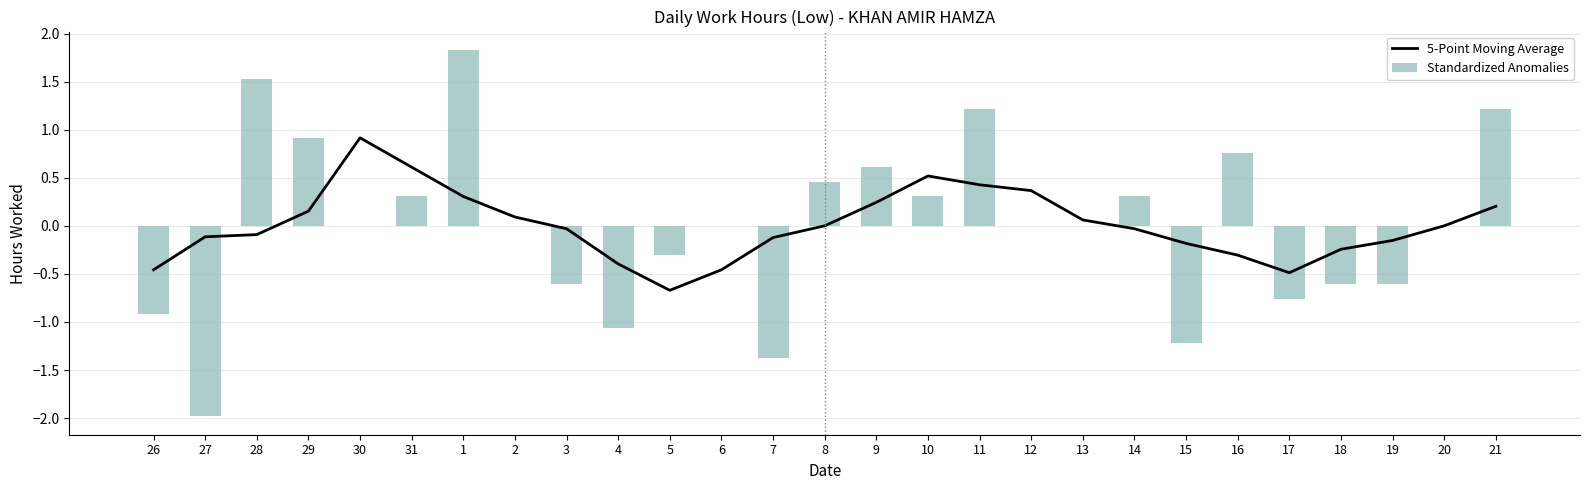

What is the greatest value displayed?

1.8